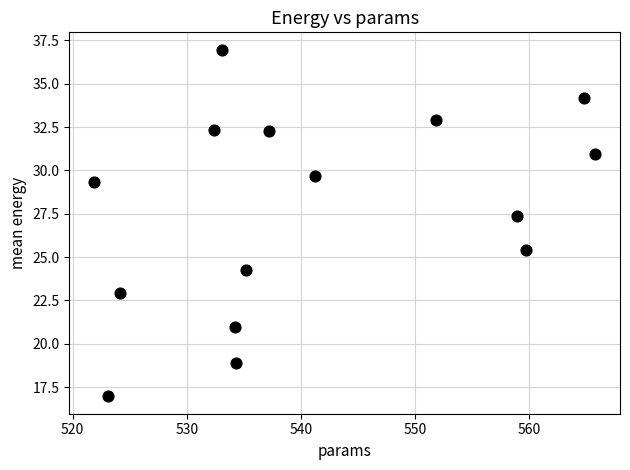

What Y value in the scatter plot is closest to 26?

25.4